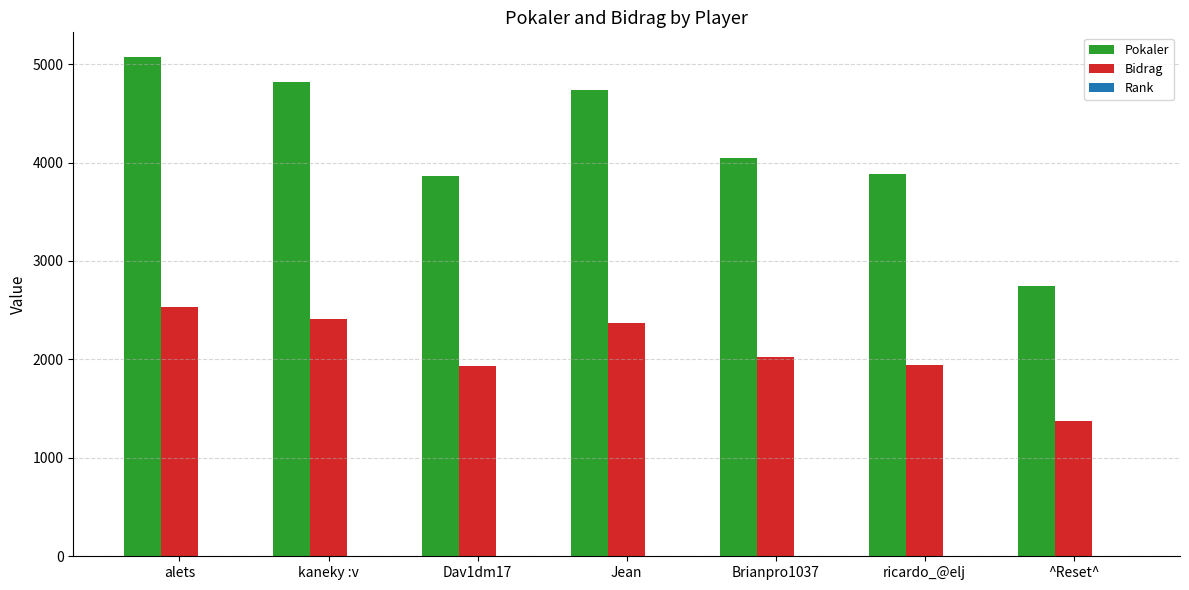

What is the greatest value displayed?

5069